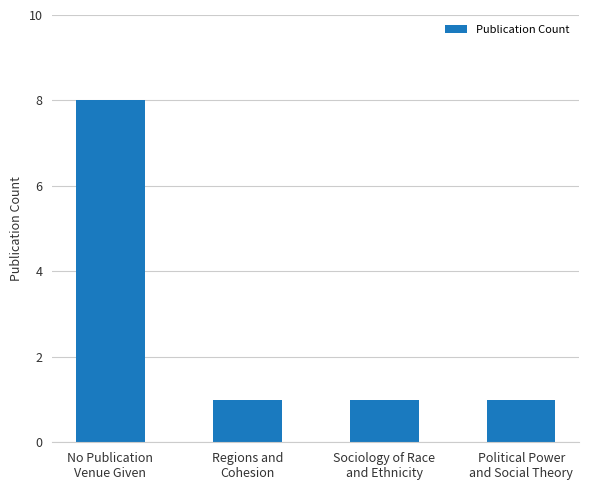

True or false: the data shows 8 at No Publication
Venue Given.

True